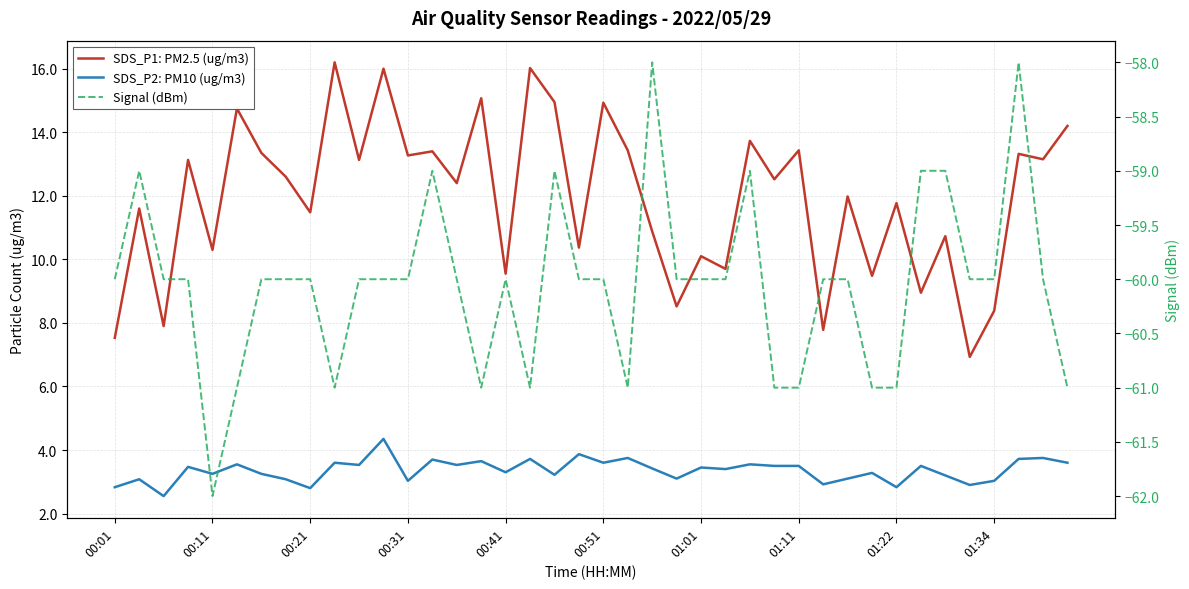

The value of SDS_P1: PM2.5 (ug/m3) at 25 is 2.4. True or false?

False